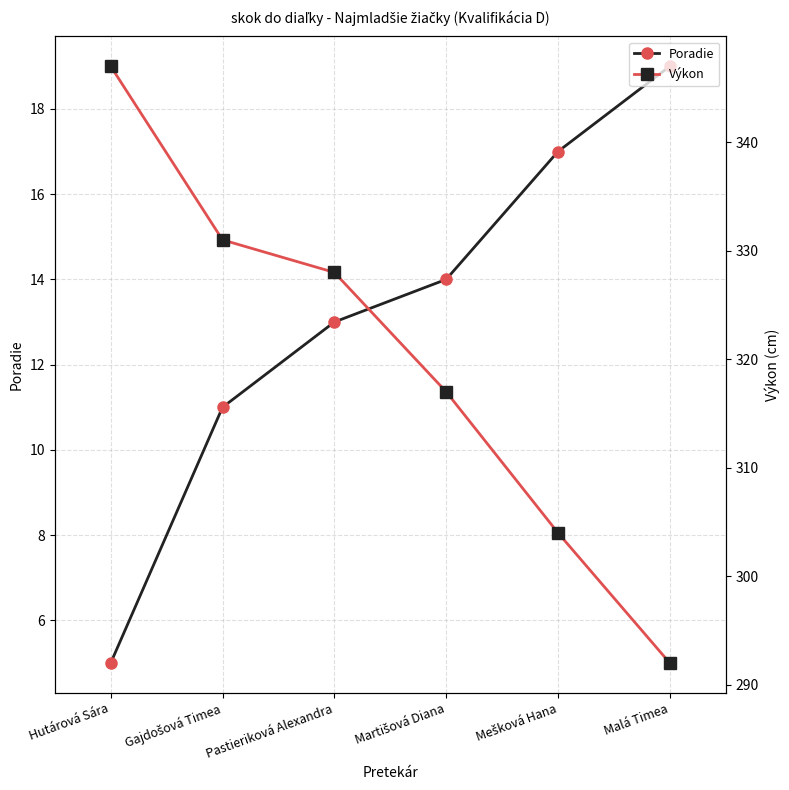

True or false: Výkon has a value of 614 at Hutárová Sára.

False